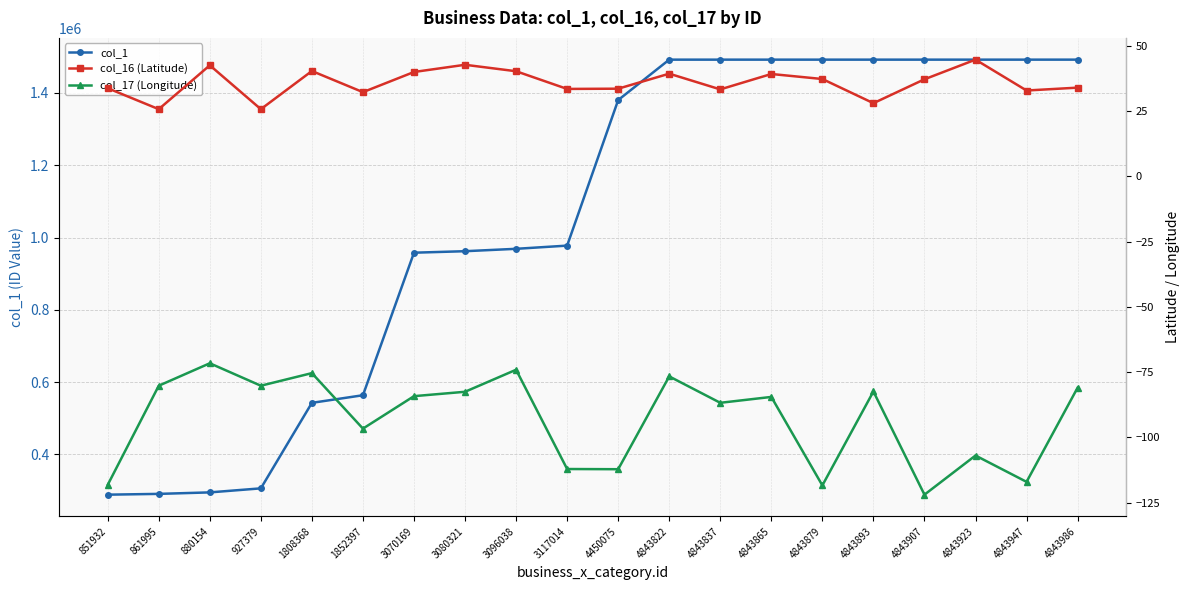

True or false: col_17 (Longitude) has more than 2 interior local peaks.

True